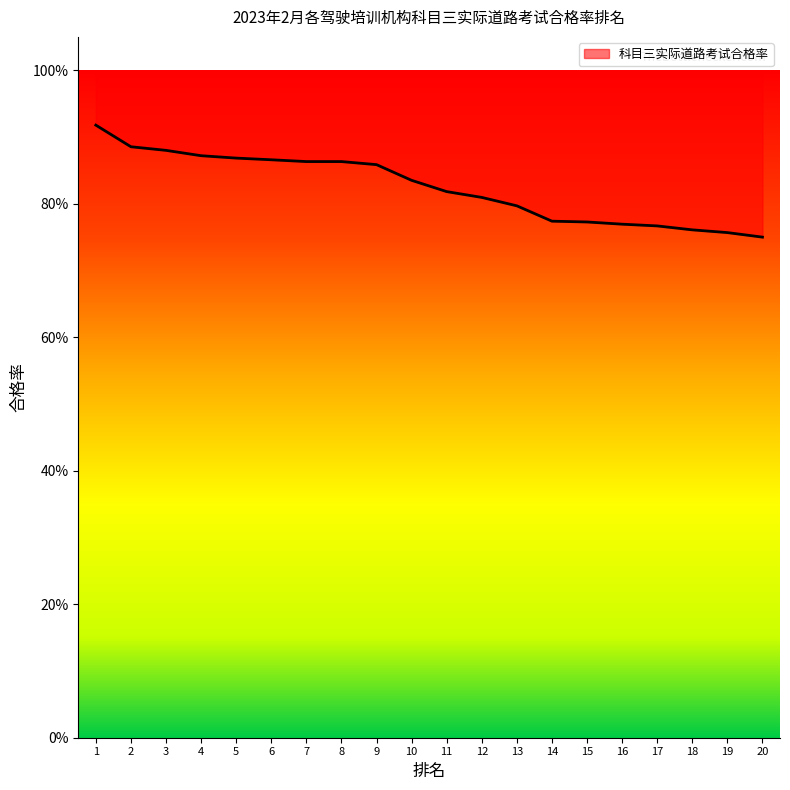

How many values are between 0 and 1?

20